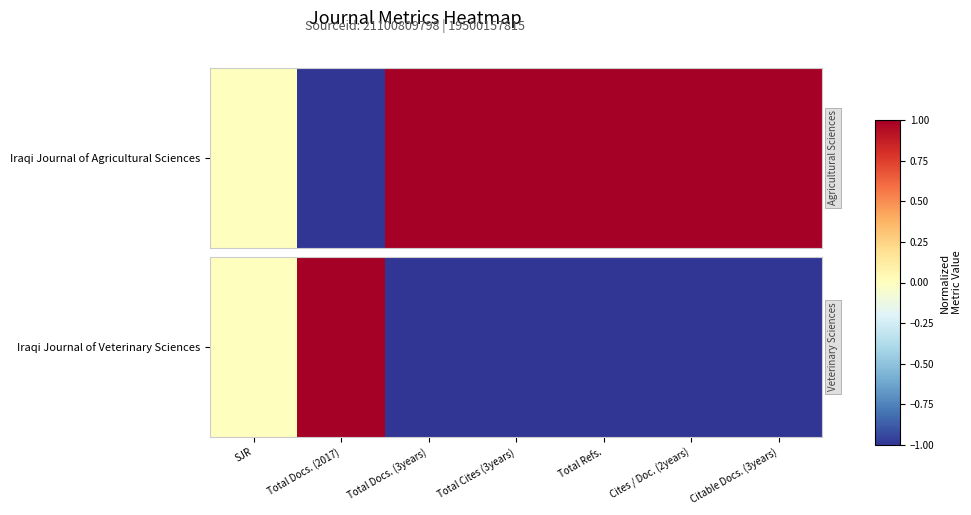

What is the minimum value shown in the chart?

-1